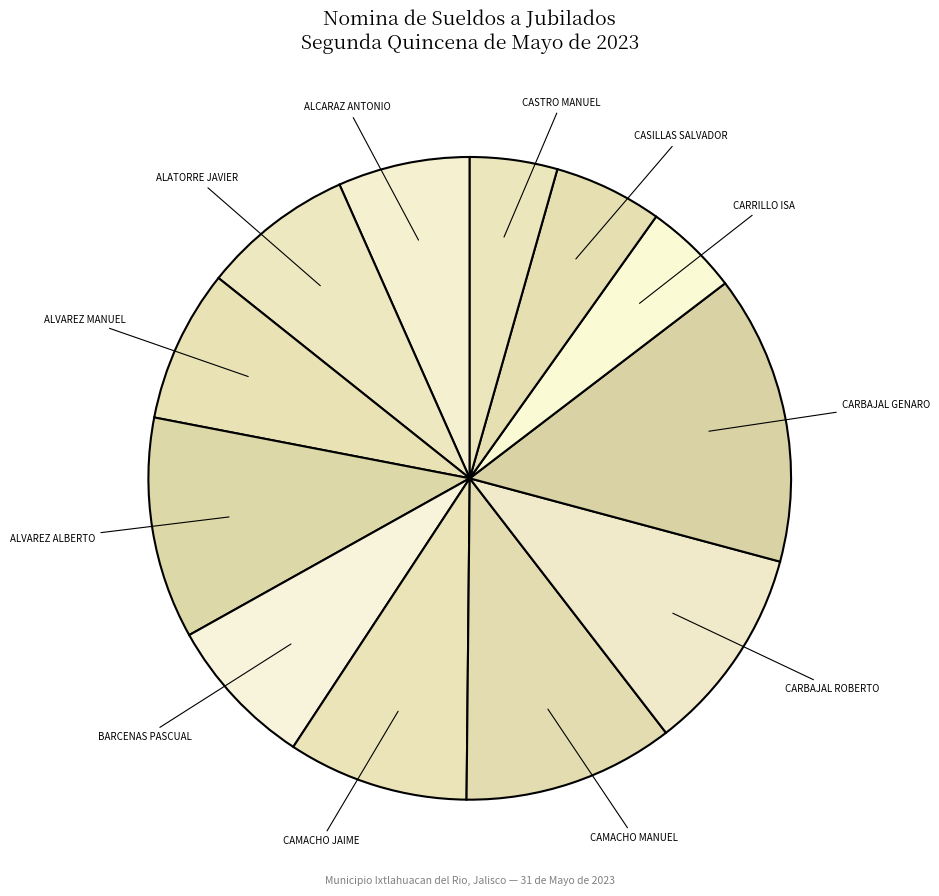

How many slices are in this pie chart?

12